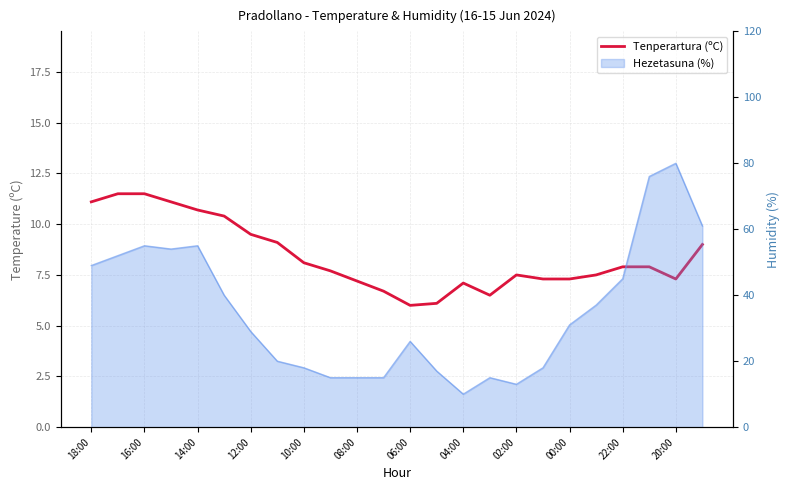

Does the chart have visible grid lines?

Yes